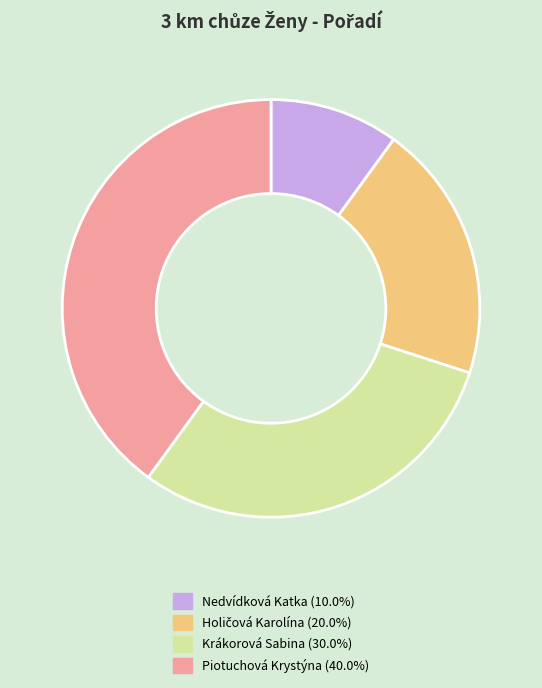

Which category has the smallest portion of the pie?

Nedvídková Katka